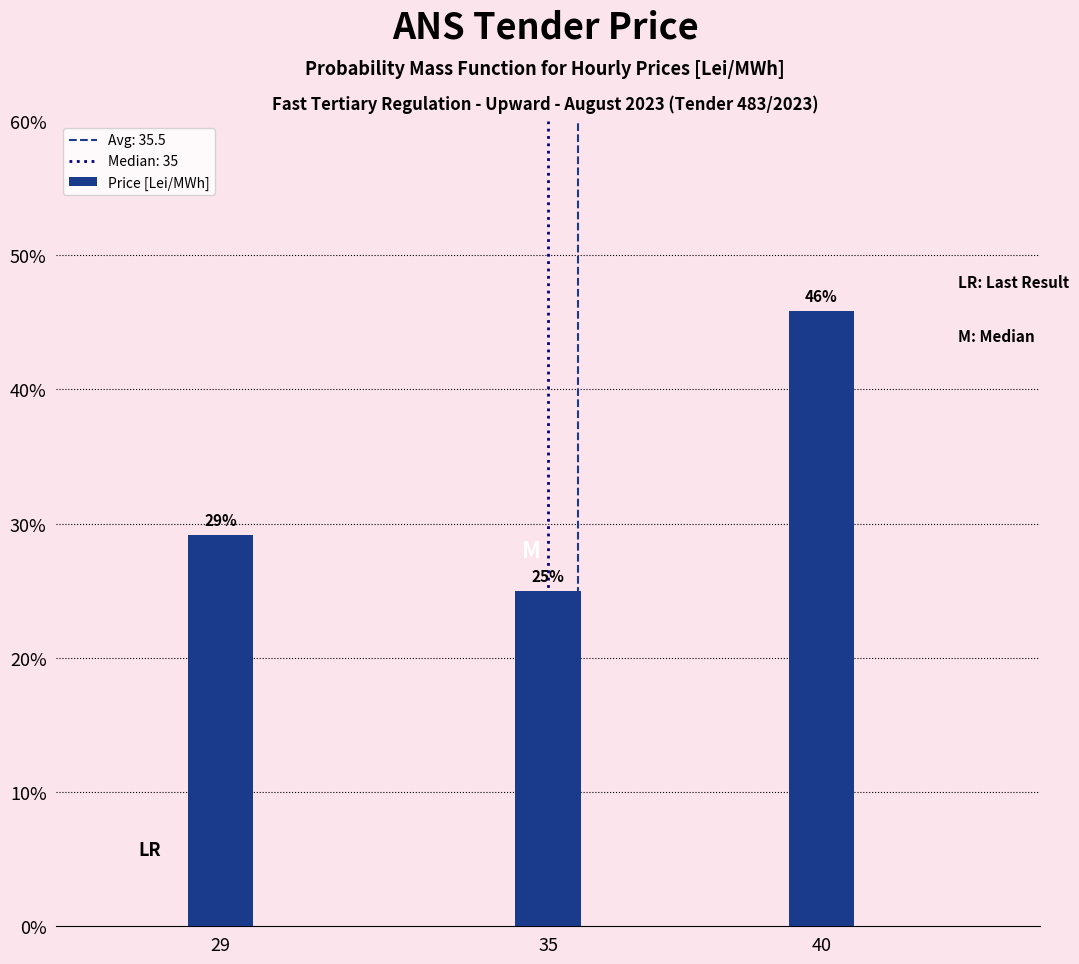

What is the value of the 2nd bar from the left?

25.0